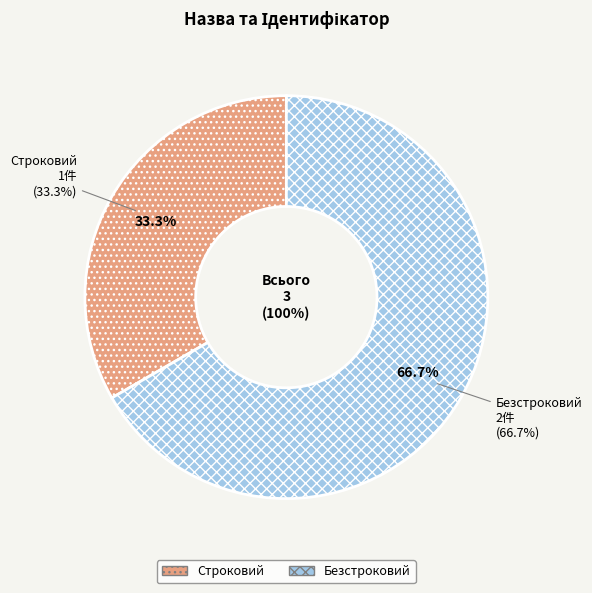

What is the smallest slice in the pie chart?

Строковий